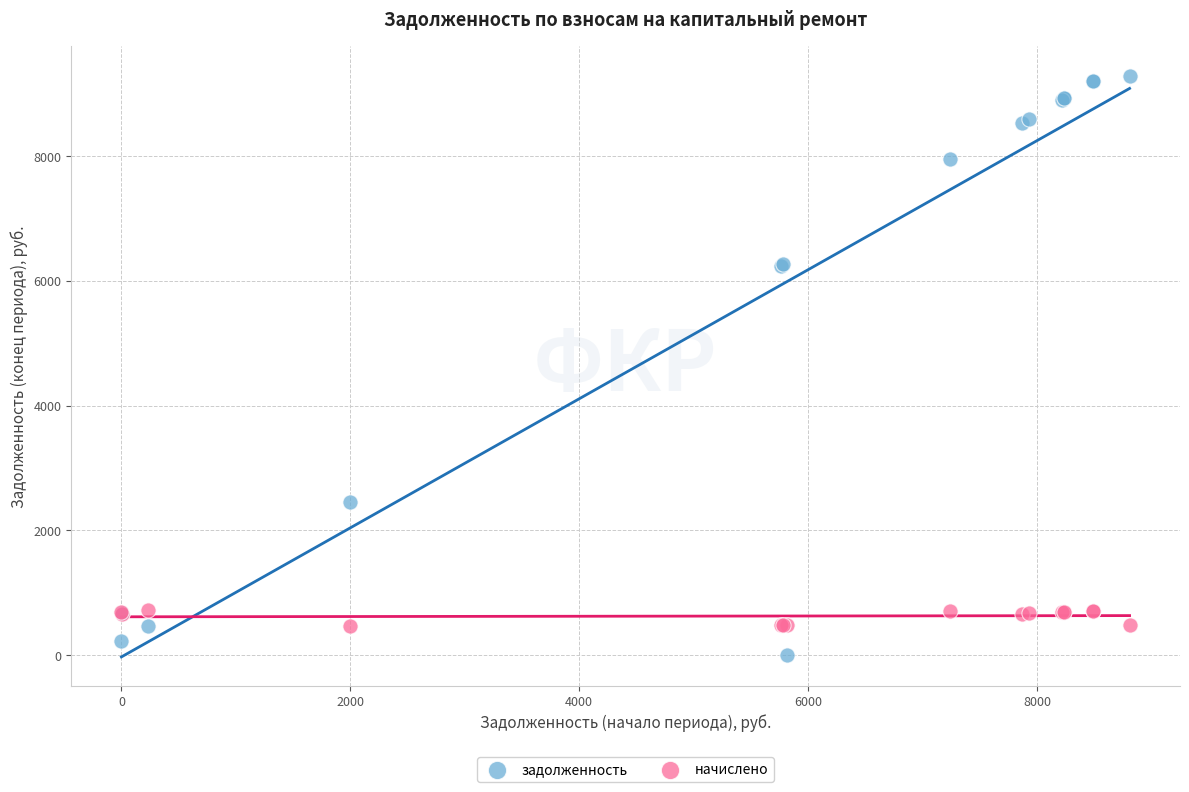

Which series has the widest spread of Y values?

задолженность